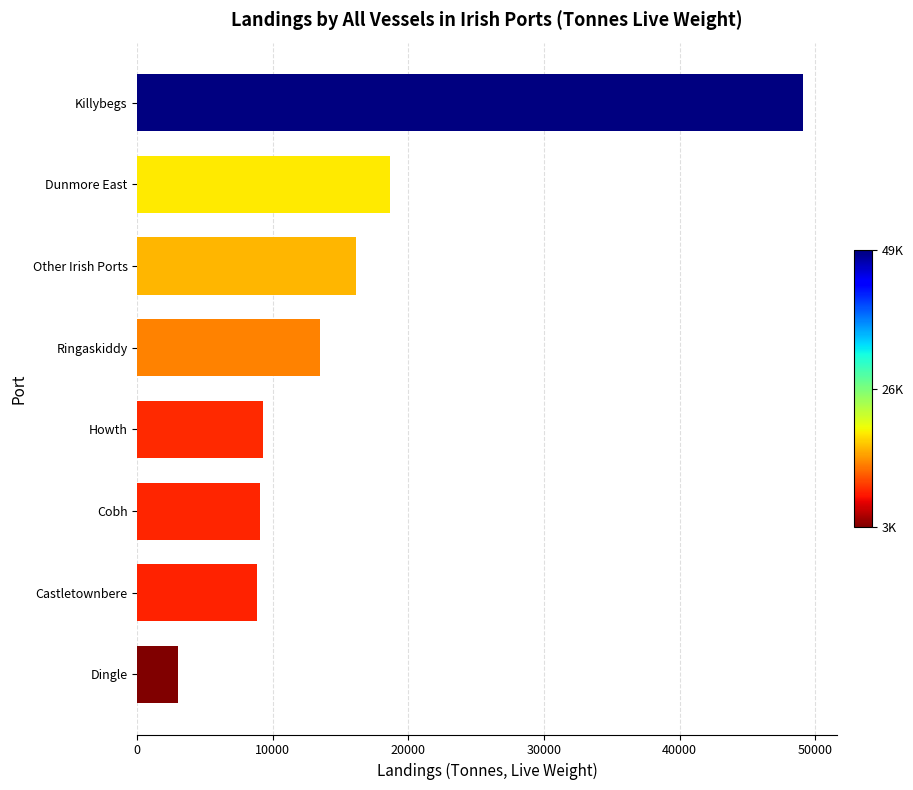

What is the ratio of the value at Castletownbere to the value at Howth?

1.0